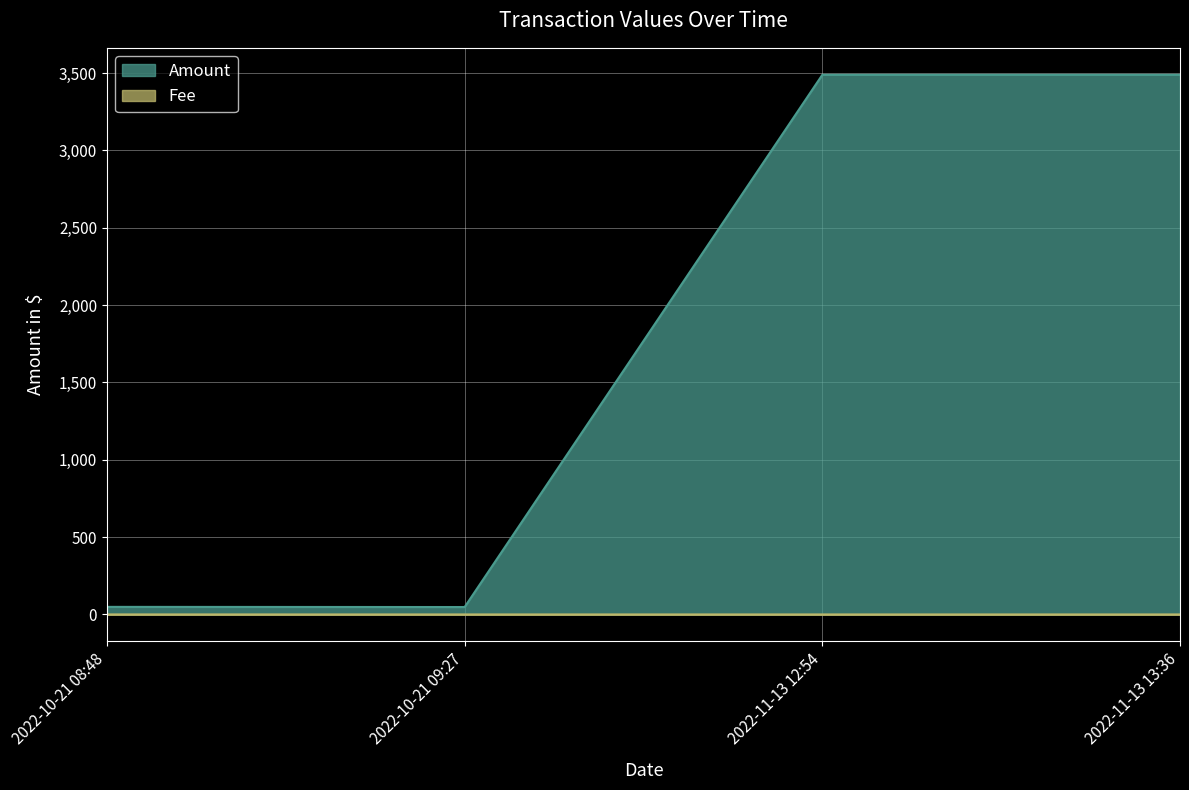

True or false: Fee and Amount intersect in this chart.

False